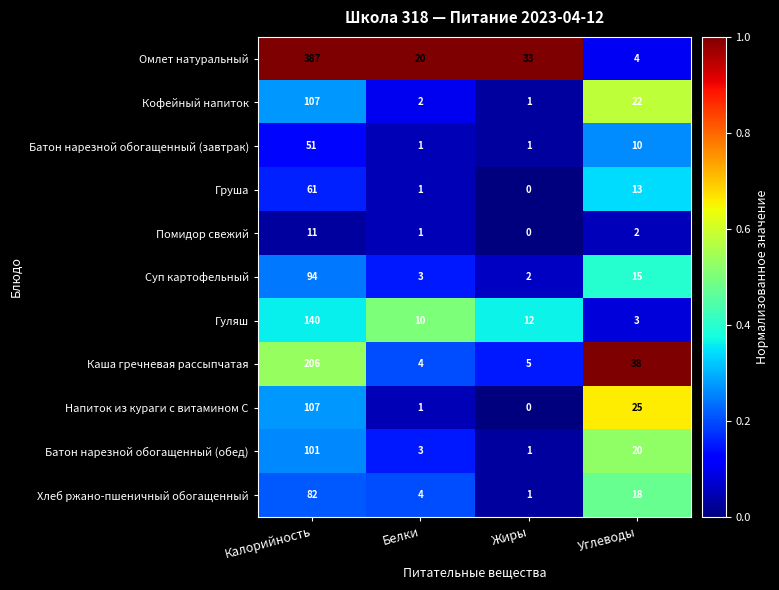

Where is Помидор свежий nearest to the value 5?

Углеводы